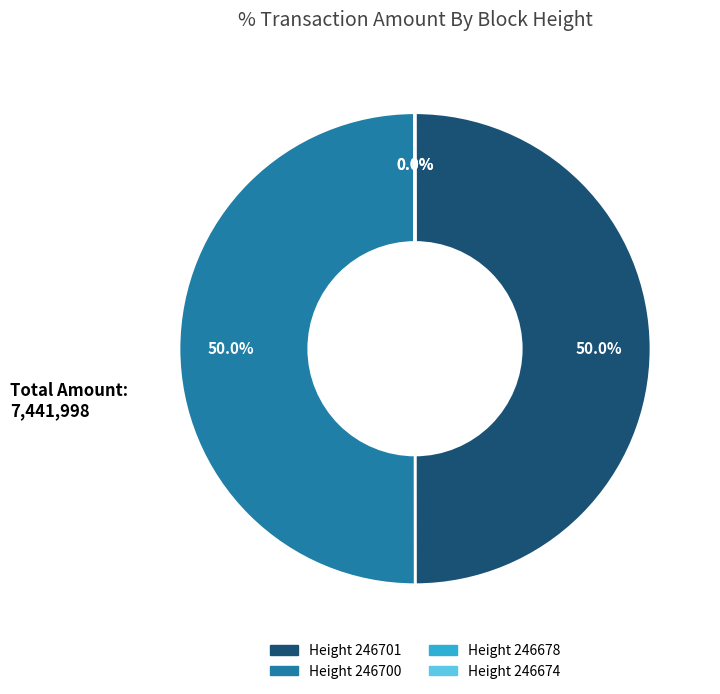

To the nearest percent, what is the difference between the largest and smallest slice percentages?

50%